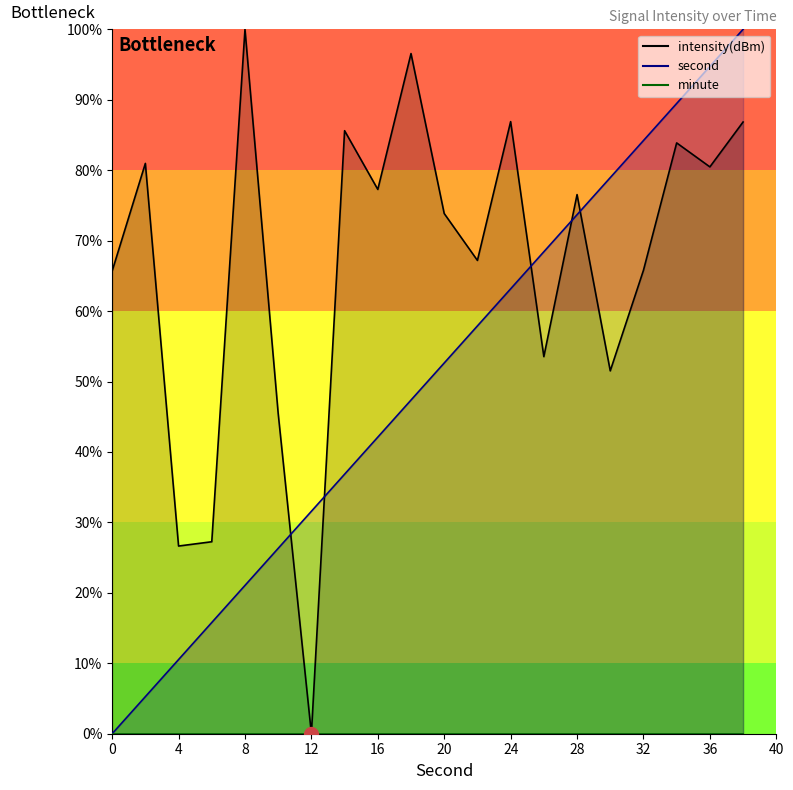

Which series has the largest total across all categories?

intensity(dBm)